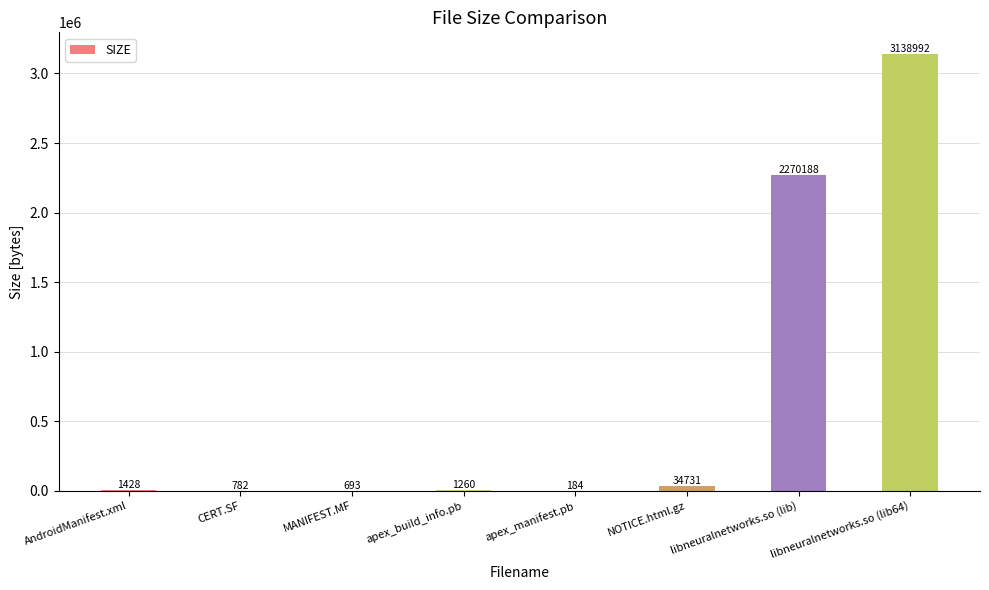

Count the number of categories in the chart.

8